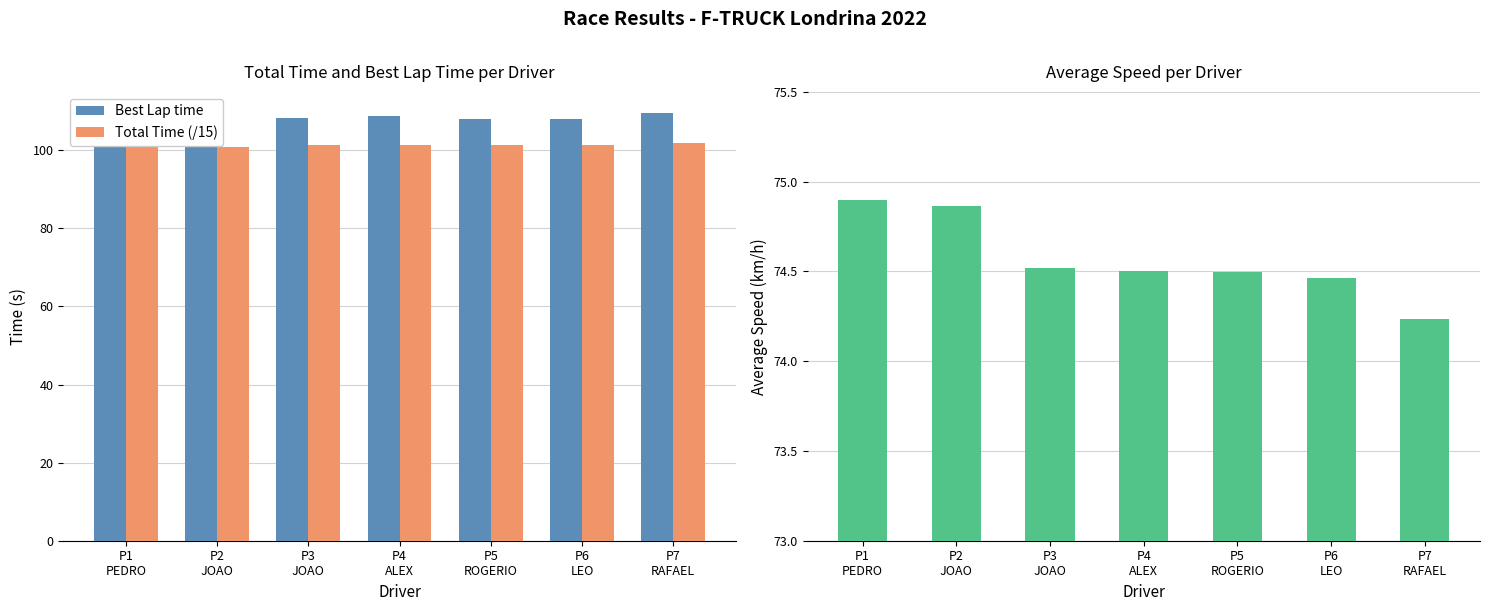

What is the average value of the Best Lap time series?

107.1